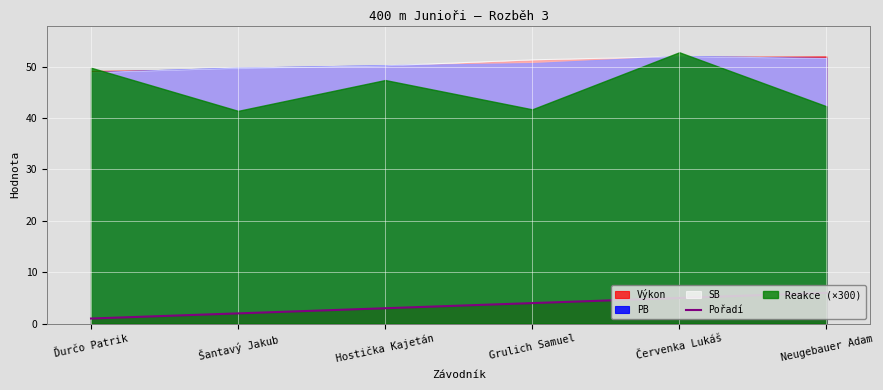

How many lines are shown in the chart?

1